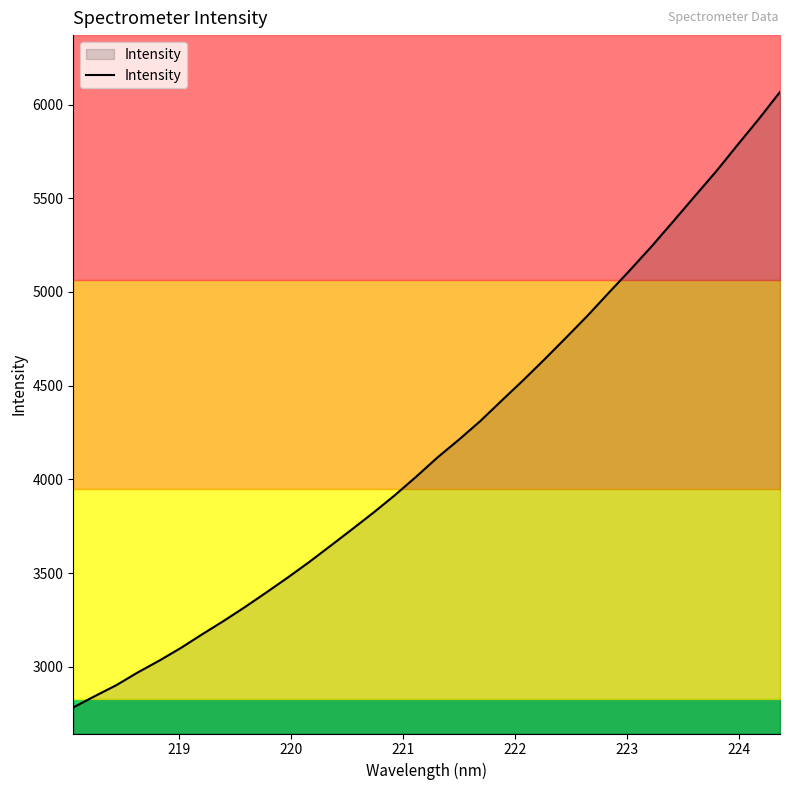

Does the chart display data point markers on the line(s)?

No